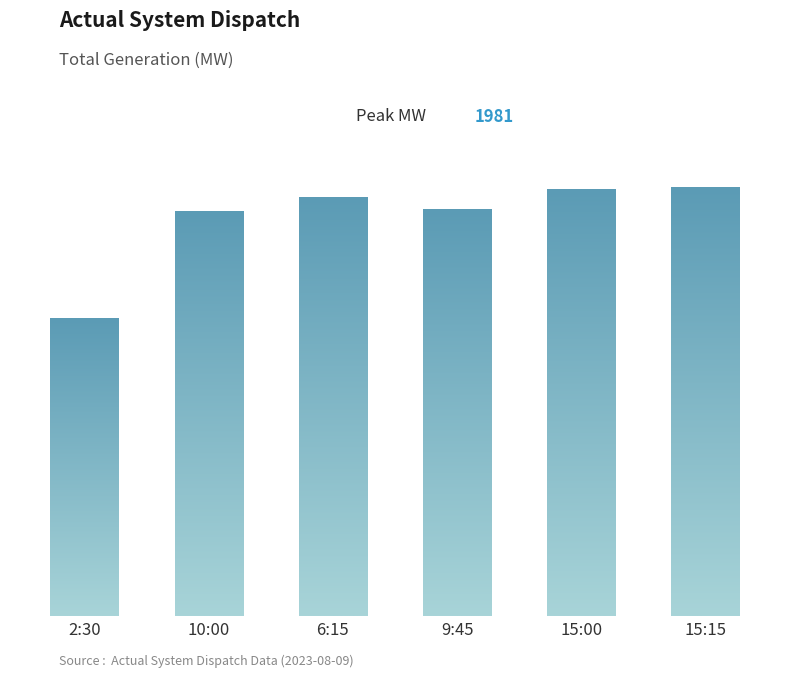

How many data points are less than 1931?

3